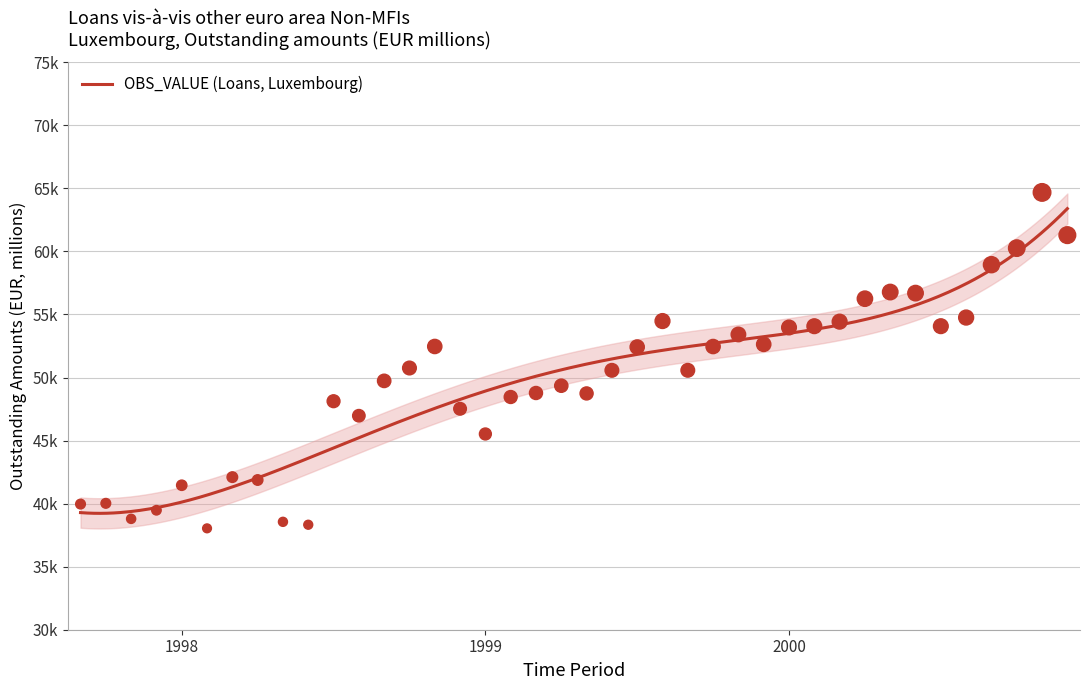

What is the change in value from 1999-02 to 1999-07?

+3963.0